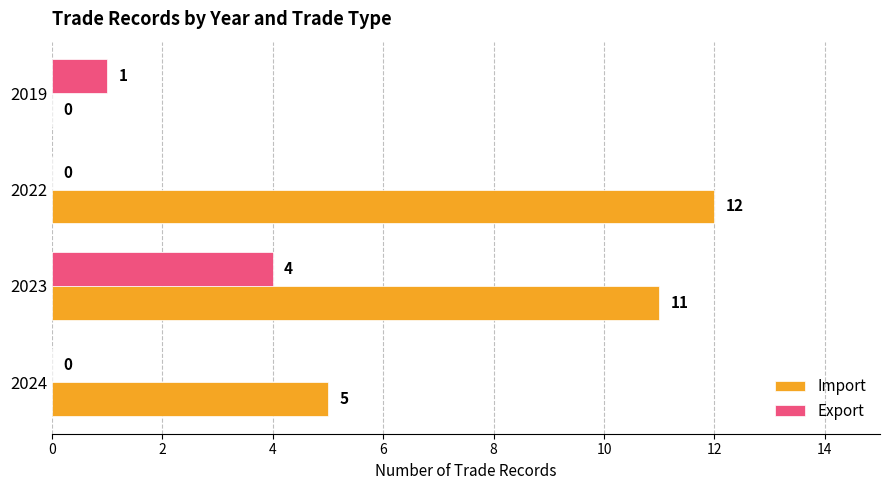

How many data points does each series have?

4